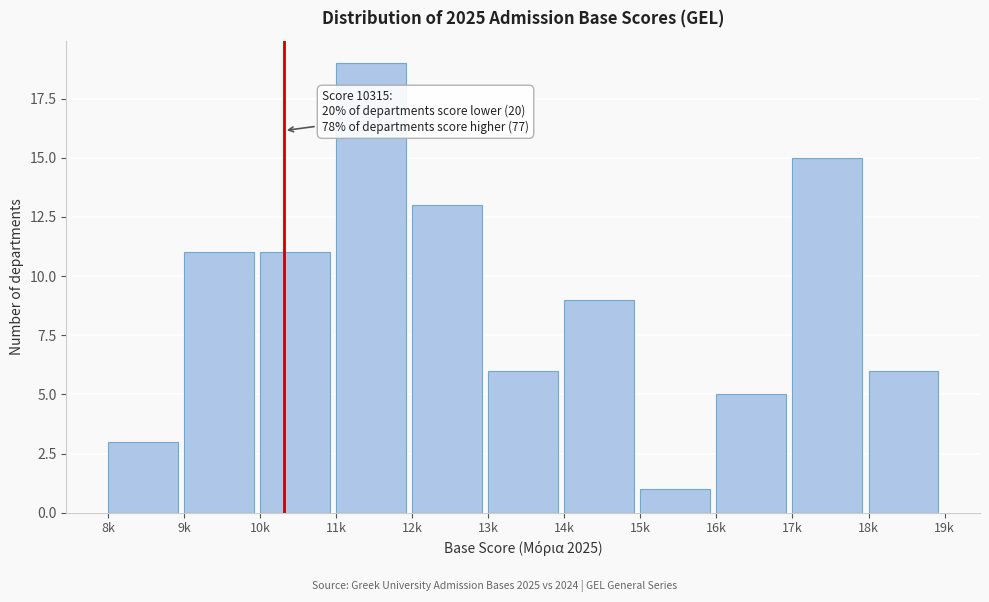

Reading left to right, list all the values displayed in this chart.

3	11	11	19	13	6	9	1	5	15	6